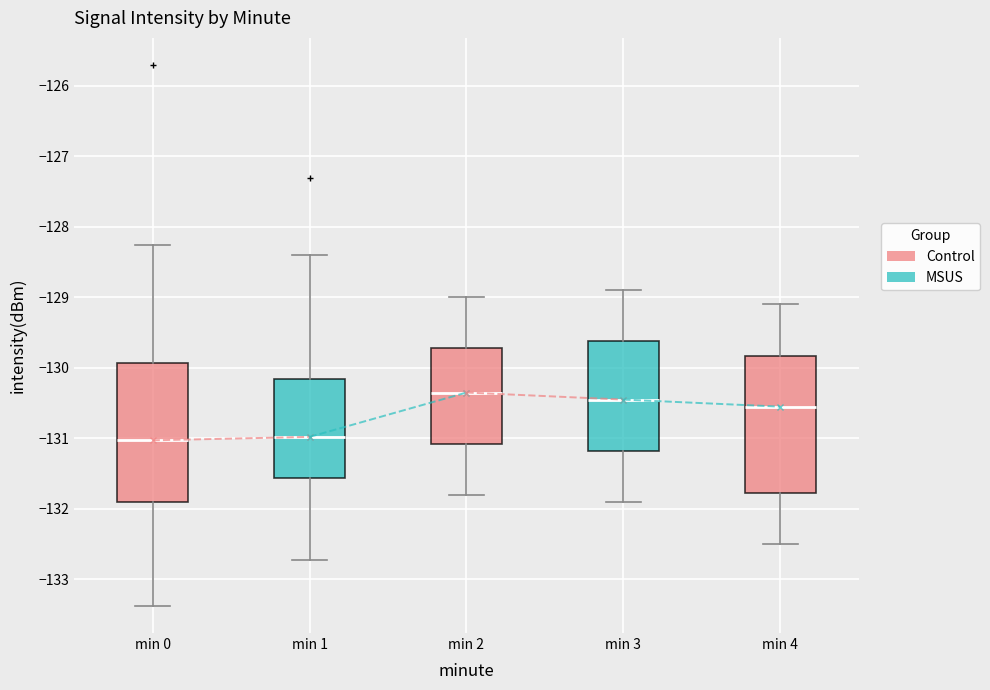

Where does the upper whisker of the box for min 2 end on the y-axis? The values are not printed on the chart, so give them approximately, as read against the axis.

-129.0